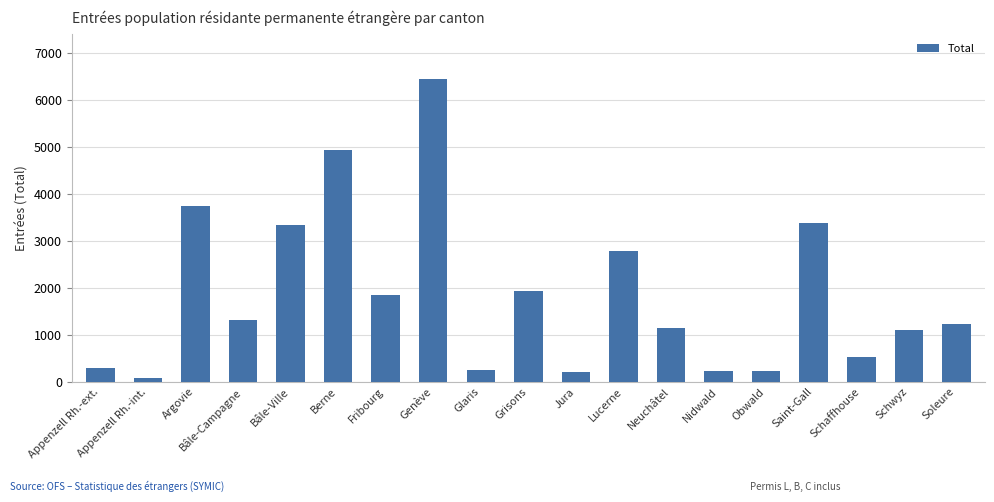

What is the difference between the values at Bâle-Ville and Neuchâtel?

2183